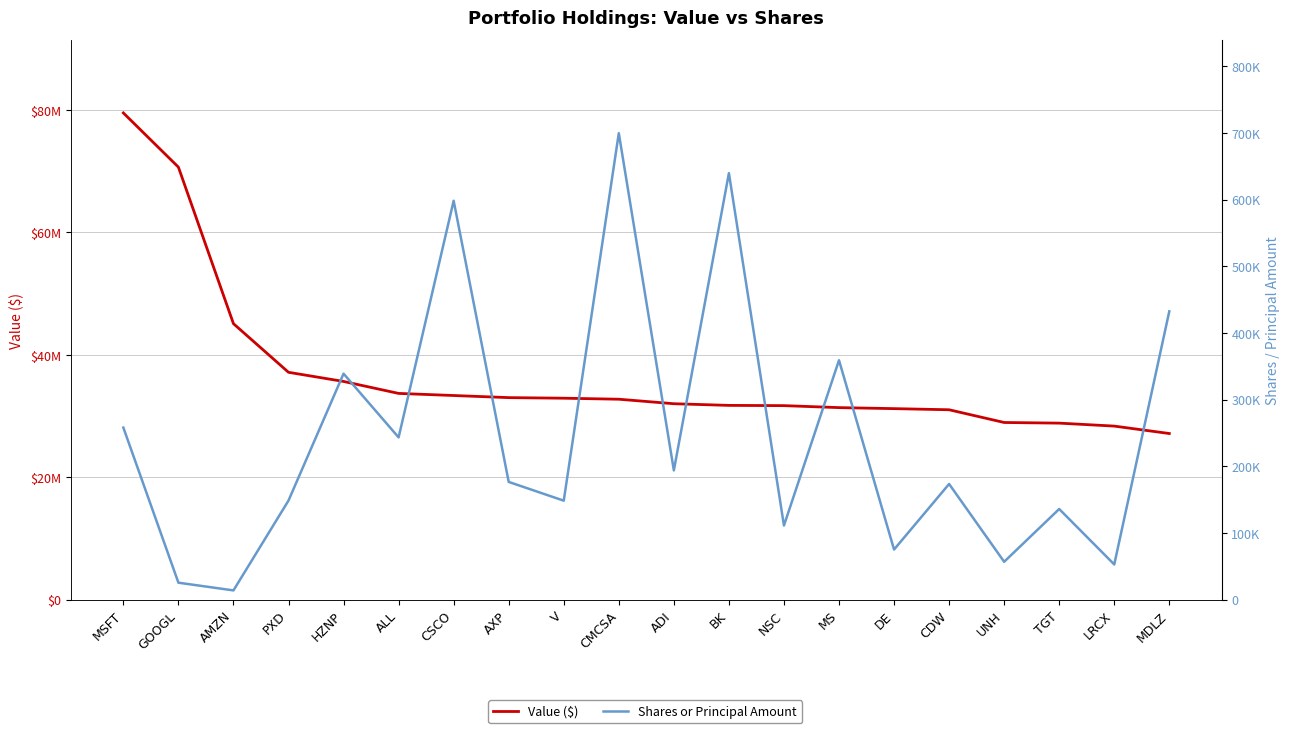

How many data points does each series have?

20